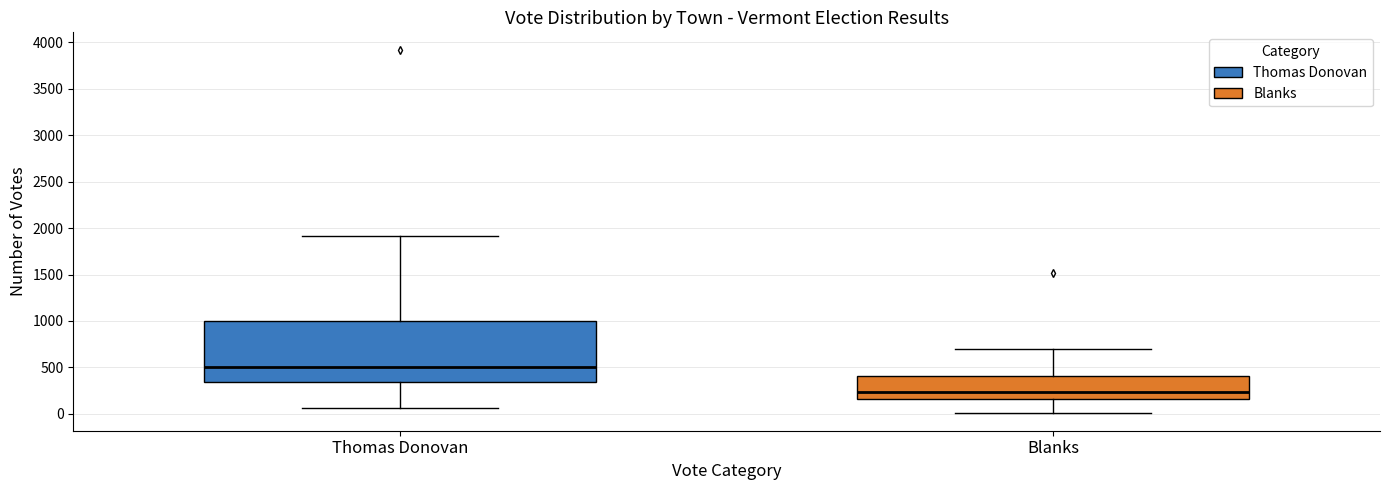

Reading left to right, read every box against the y-axis: the position of its median line, the range the box covers, and the ends of its whiskers. The values are not printed on the chart, so give them approximately, as read against the axis.

Thomas Donovan: median 500, box 350 to 1000, whiskers 50 to 1900
Blanks: median 250, box 150 to 400, whiskers 0 to 700